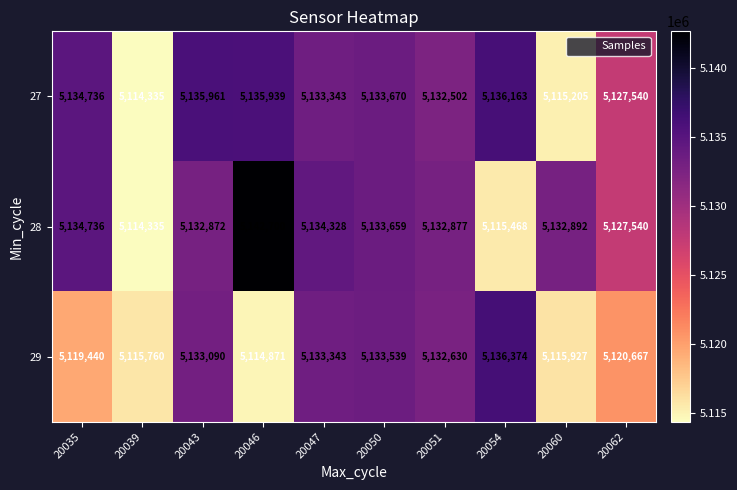

Reading left to right, extract all data points from this chart.

27: 20035=5134736	20039=5114335	20043=5135961	20046=5135939	20047=5133343	20050=5133670	20051=5132502	20054=5136163	20060=5115205	20062=5127540
28: 20035=5134736	20039=5114335	20043=5132872	20046=5142700	20047=5134328	20050=5133659	20051=5132877	20054=5115468	20060=5132892	20062=5127540
29: 20035=5119440	20039=5115760	20043=5133090	20046=5114871	20047=5133343	20050=5133539	20051=5132630	20054=5136374	20060=5115927	20062=5120667